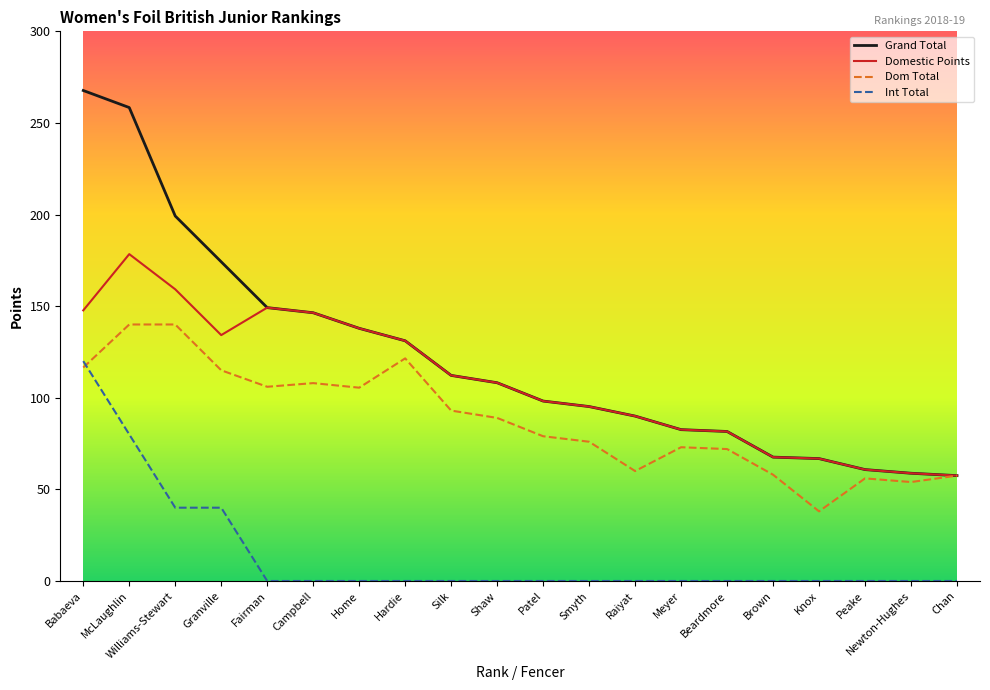

What position from the left is Hardie?

8